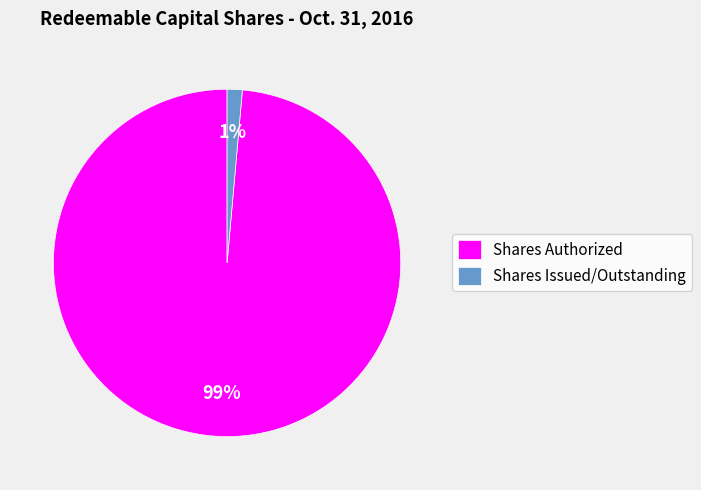

To the nearest percent, what is the average slice percentage?

50%